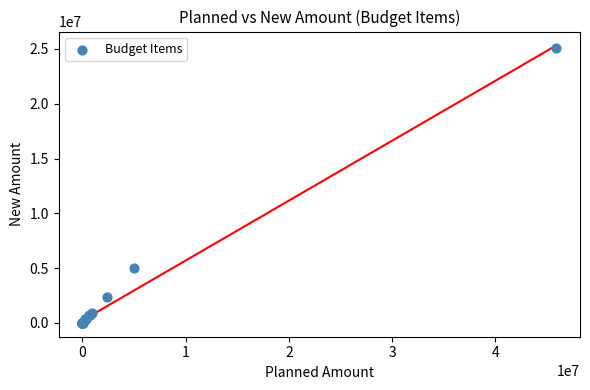

What Y value in the scatter plot is closest to 12525146?

5006707